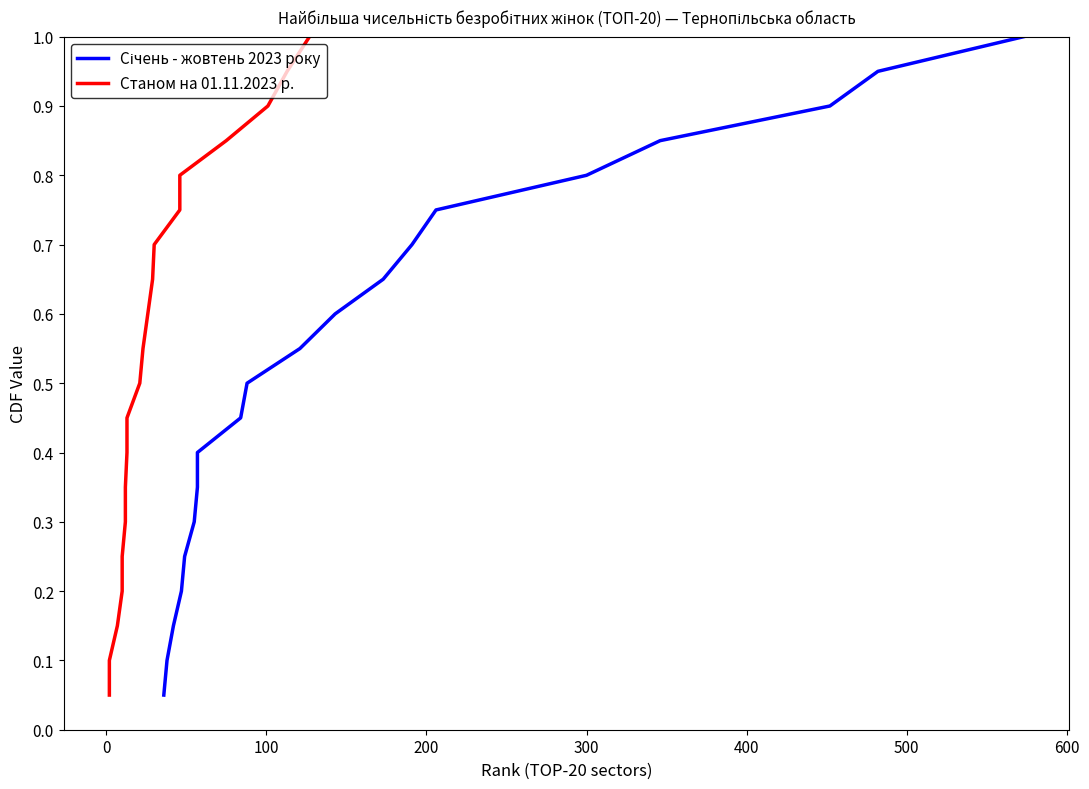

List the series in order of their peak value, highest first.

Січень - жовтень 2023 року, Станом на 01.11.2023 р.